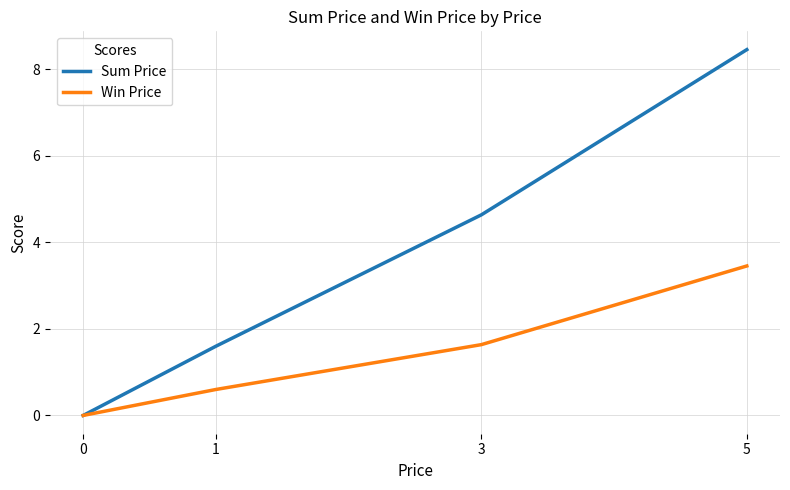

Rank the series at 1 from lowest to highest value.

Win Price, Sum Price